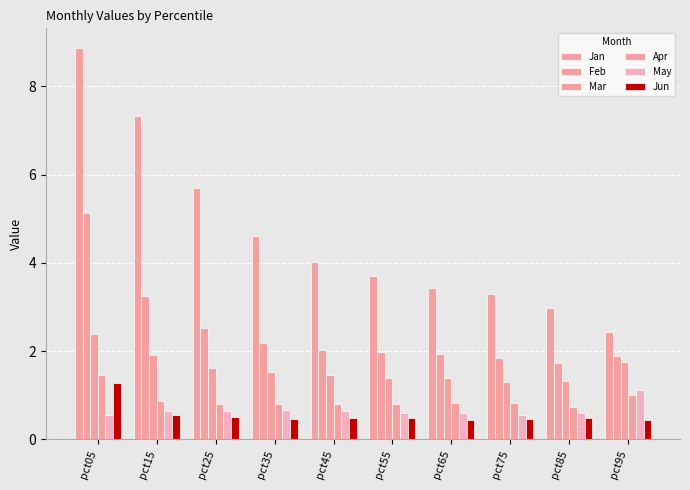

How many series are shown in this chart?

6